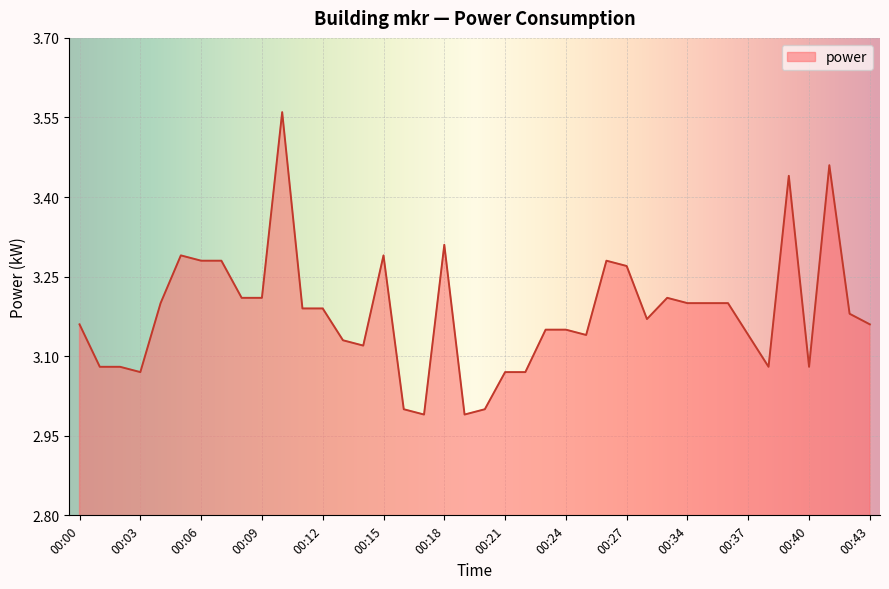

What is the difference between the maximum and minimum values?

0.6